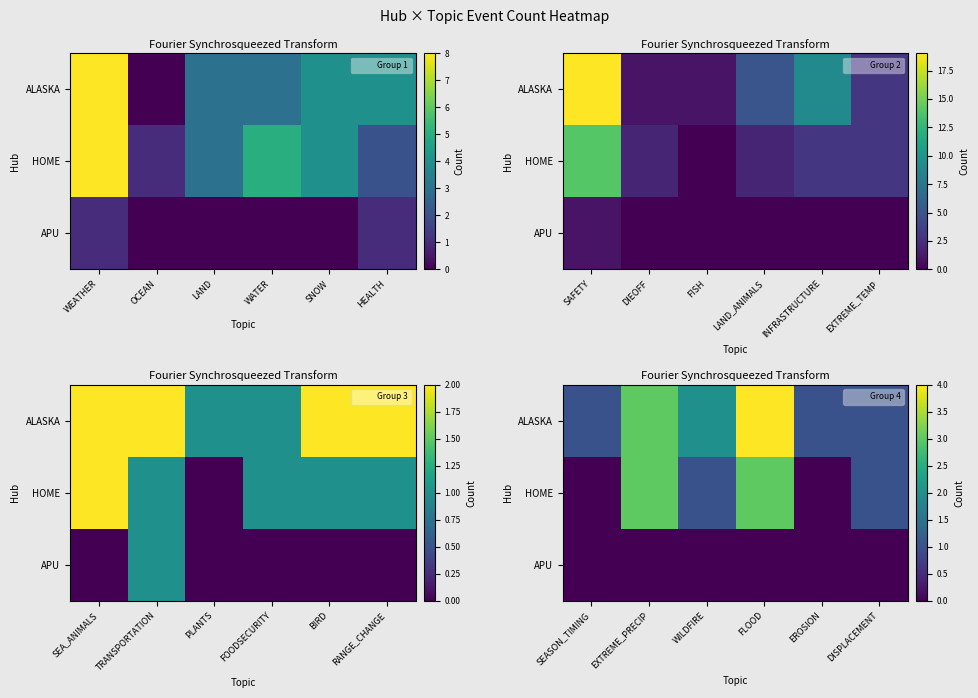

Which series has the widest spread of values?

ALASKA